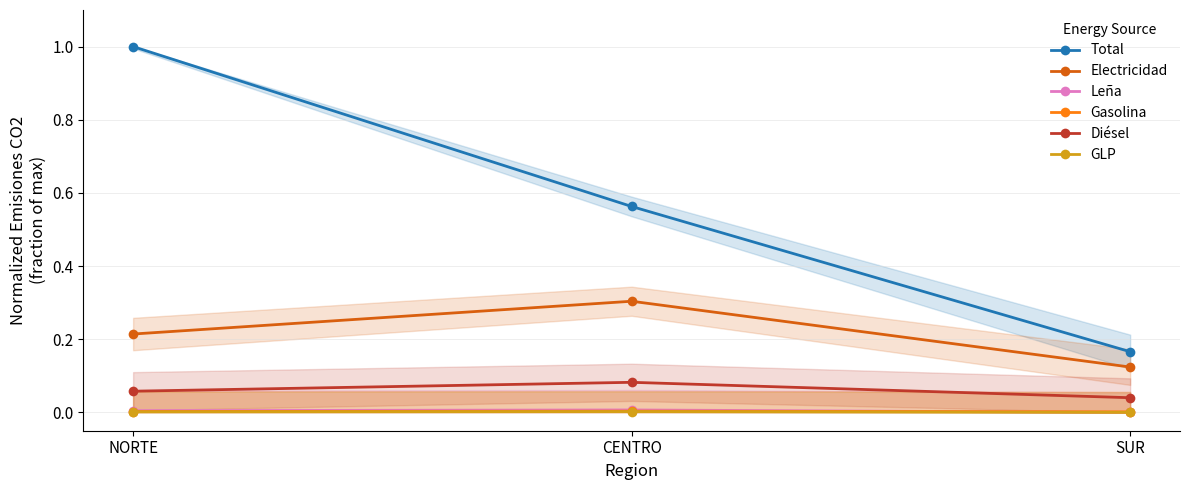

What are all the series names shown in the legend?

Total, Electricidad, Leña, Gasolina, Diésel, GLP